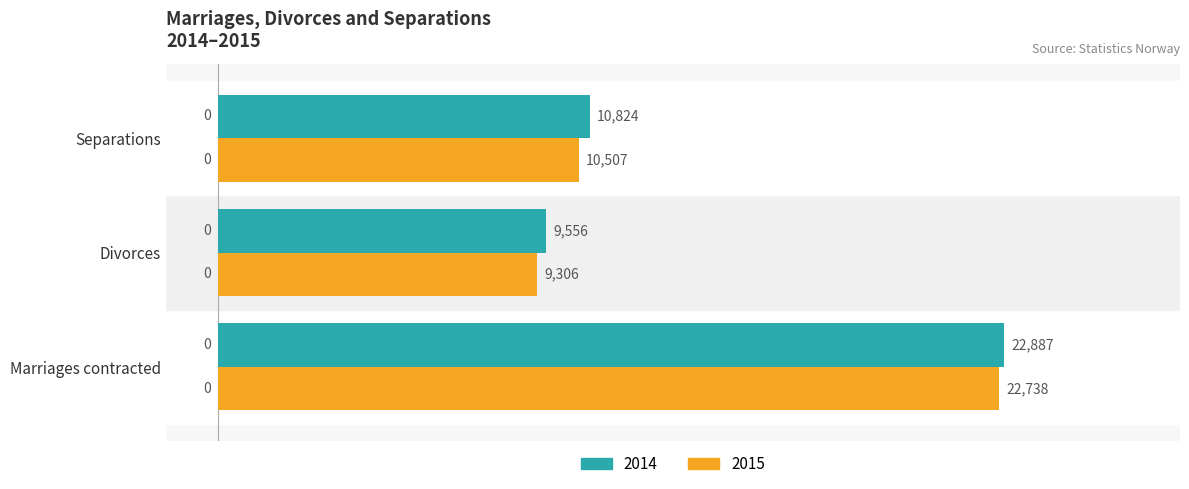

Where is 2015 nearest to the value 16022?

Separations